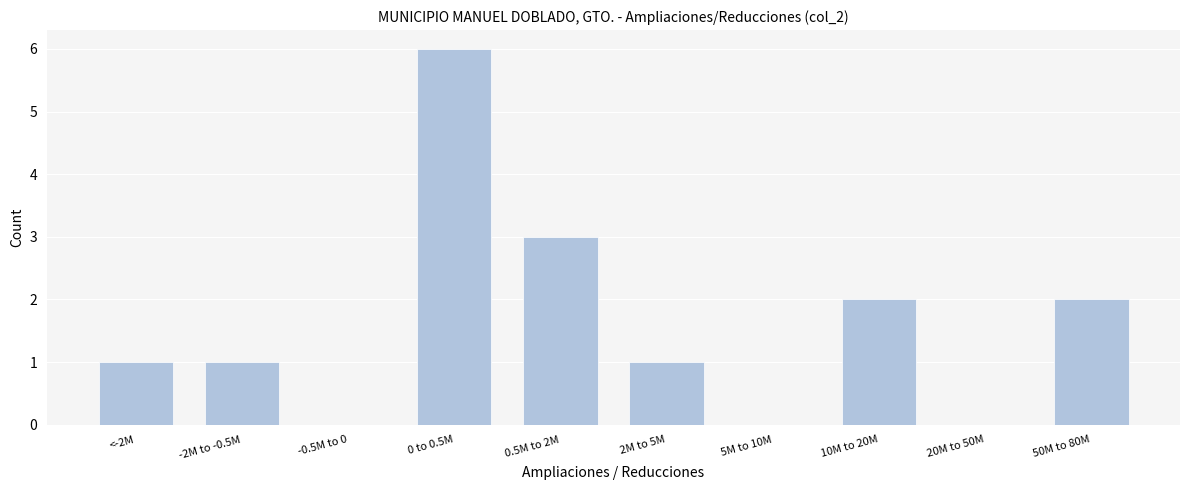

Reading left to right, list all the values displayed in this chart.

<-2M=1	-2M to -0.5M=1	-0.5M to 0=0	0 to 0.5M=6	0.5M to 2M=3	2M to 5M=1	5M to 10M=0	10M to 20M=2	20M to 50M=0	50M to 80M=2